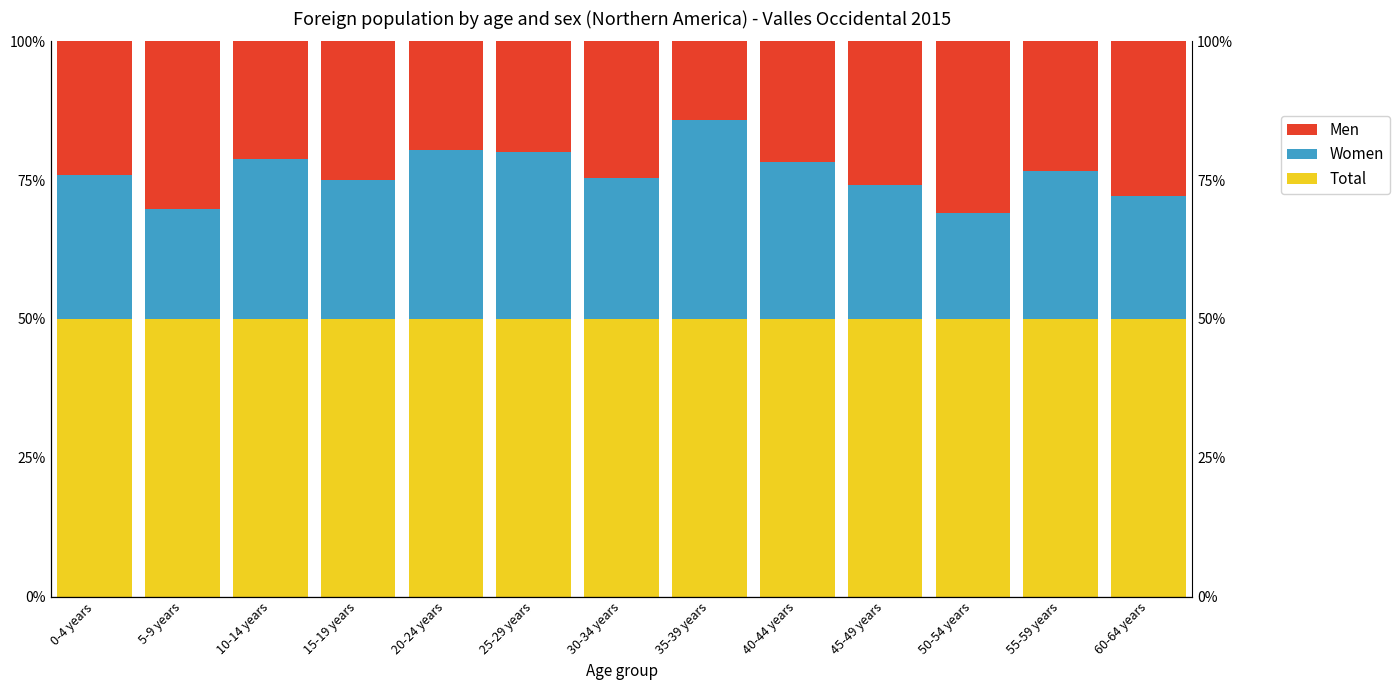

Which category has the highest value in the Men series?

50-54 years